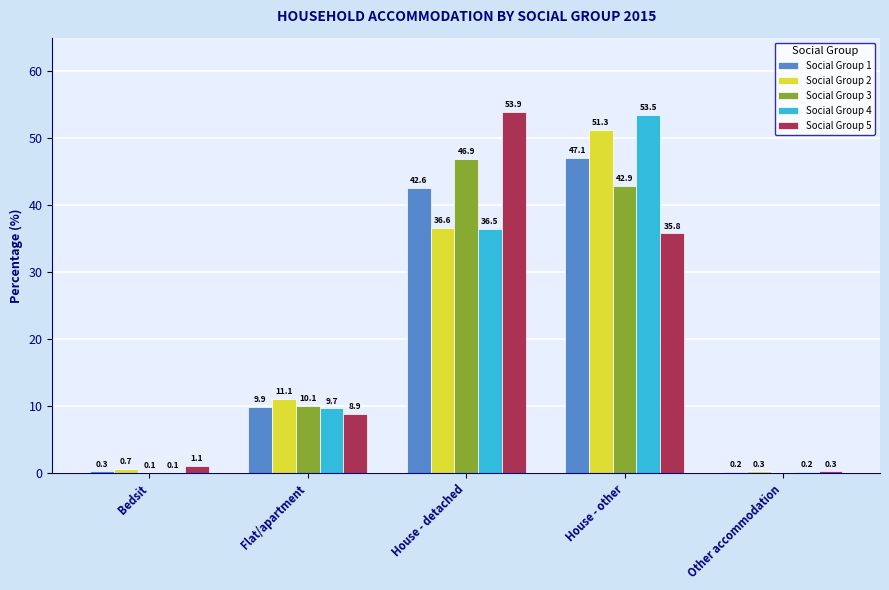

Which series has the widest spread of values?

Social Group 5